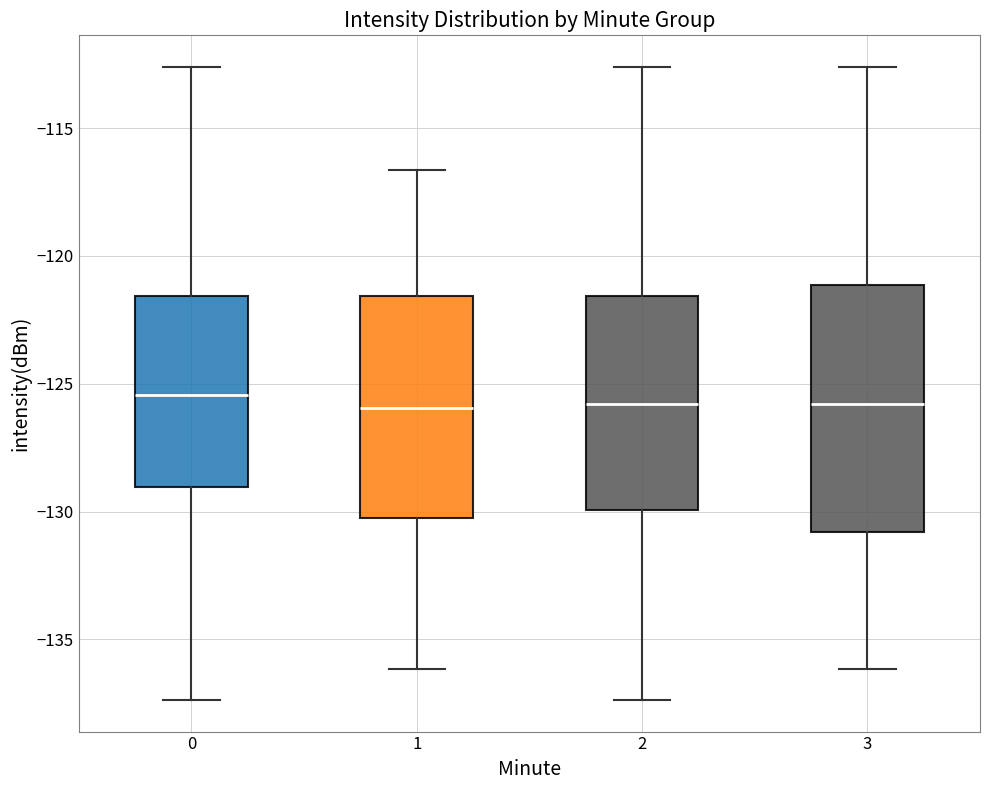

Which box is the tallest, from its lower edge to its upper edge?

3